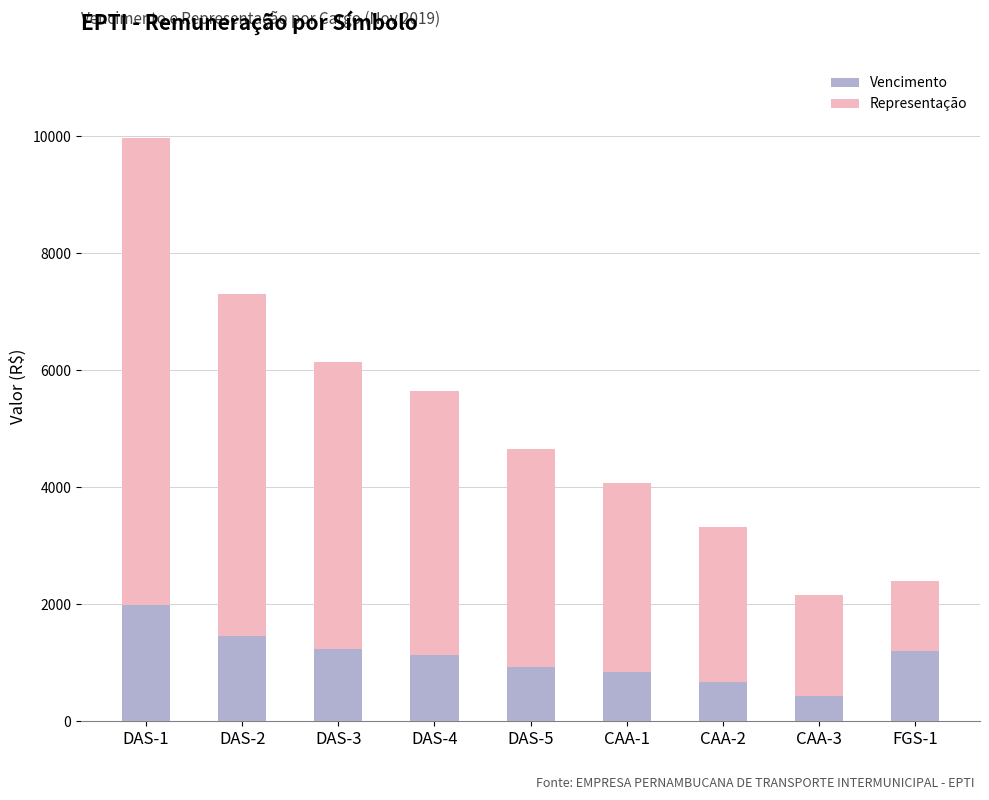

What is the total value across all series at DAS-2?

7308.9